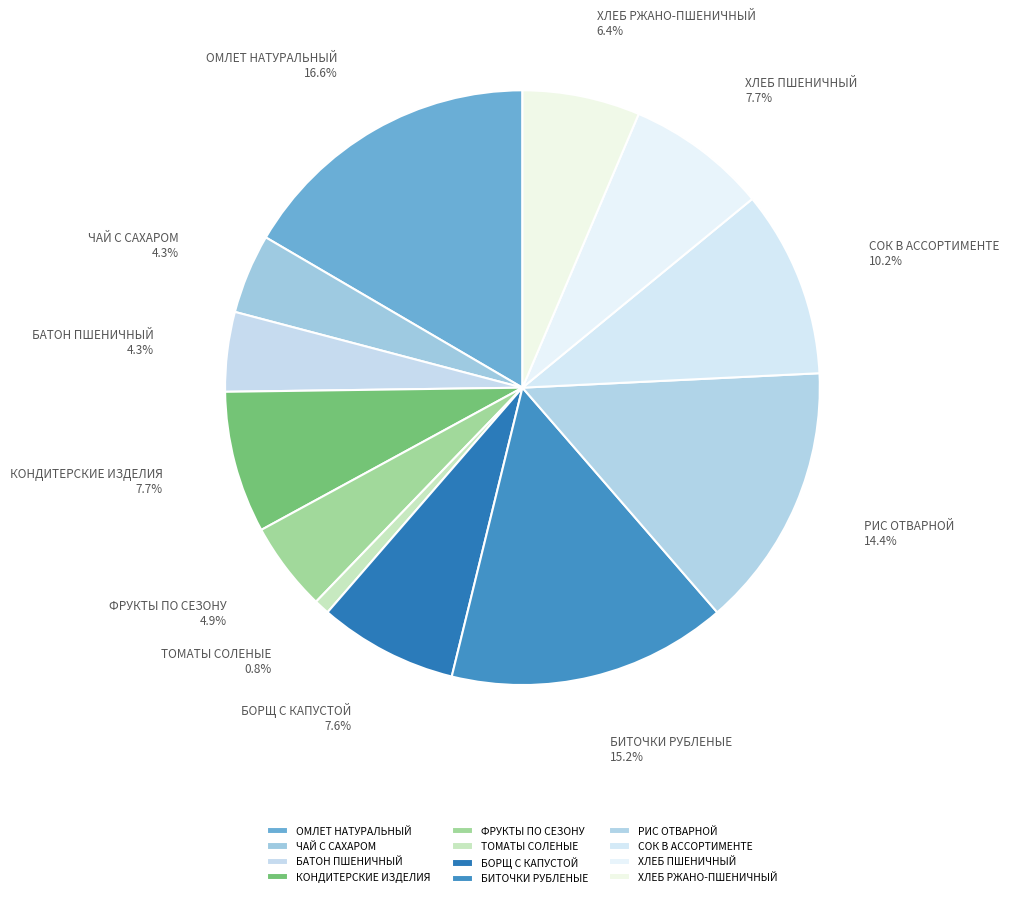

Combined, do ХЛЕБ ПШЕНИЧНЫЙ and ФРУКТЫ ПО СЕЗОНУ account for over 50%?

No